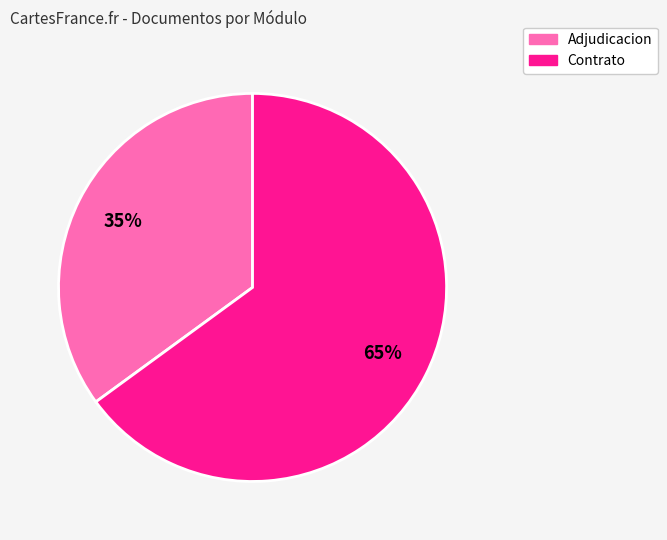

To the nearest percent, what is the difference between the largest and smallest slice percentages?

30%